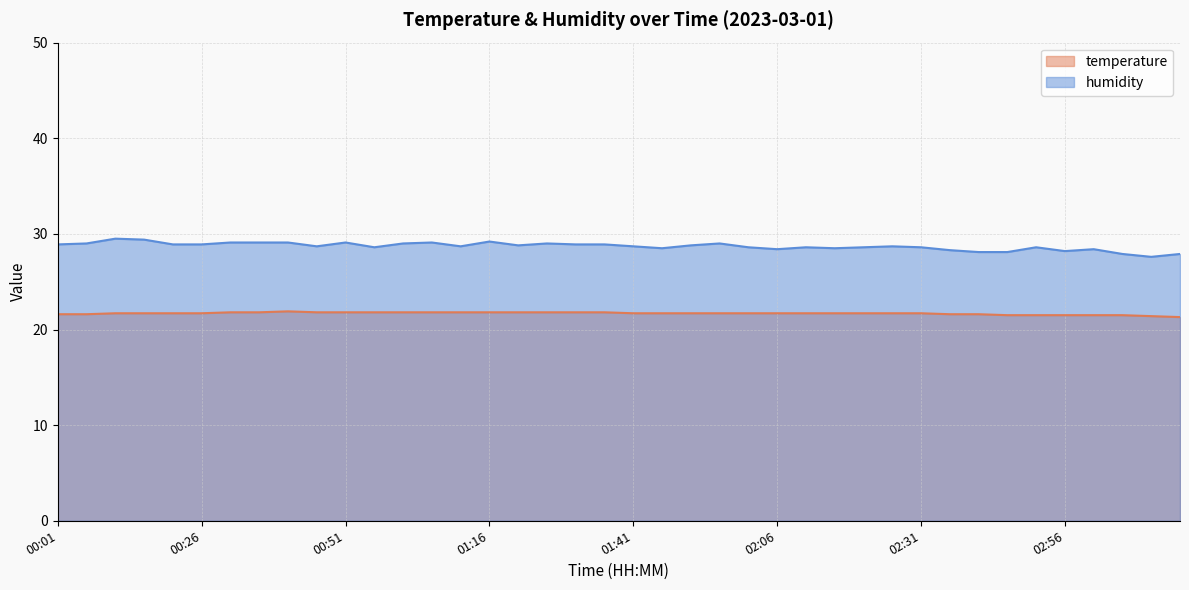

What is the label of the 5th point from the left?

00:22